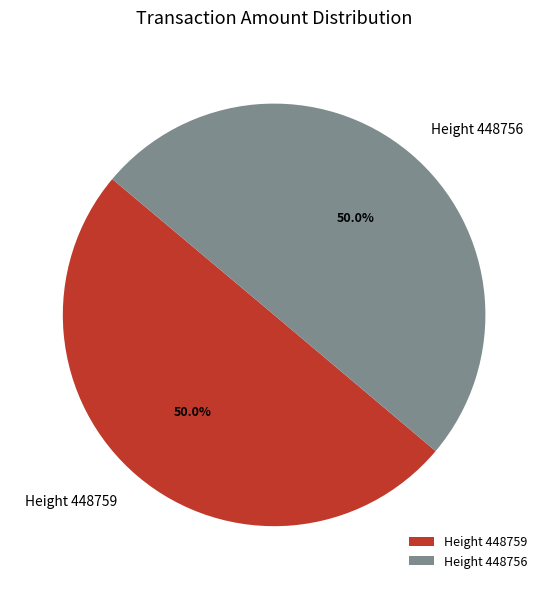

What portion of the pie excludes Height 448759?

50.0%